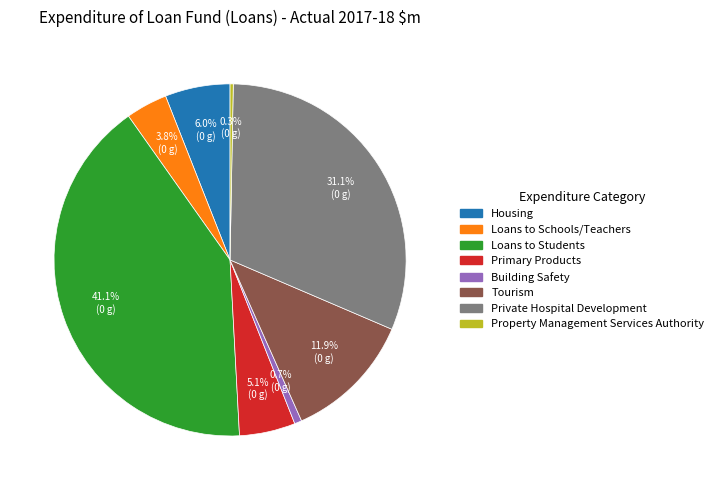

Approximately how many times larger is the value at Primary Products compared to Loans to Schools/Teachers?

1.3